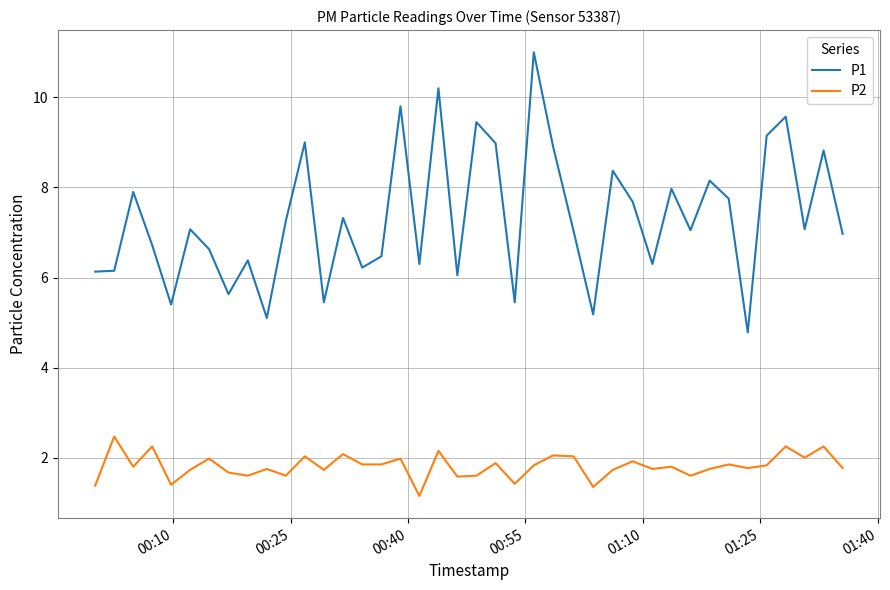

True or false: P1 and P2 intersect in this chart.

False